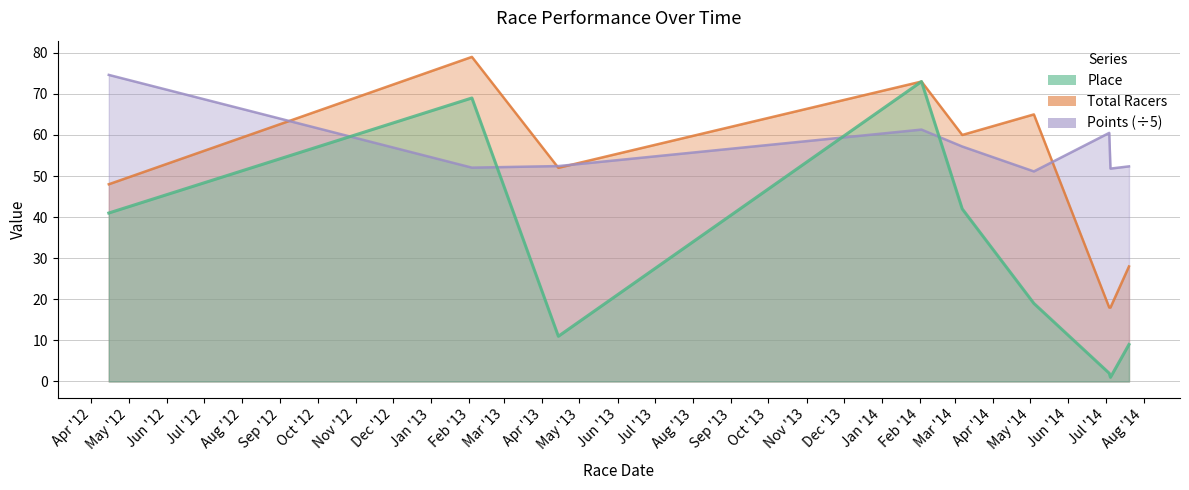

True or false: Place and Total Racers cross at least once.

False